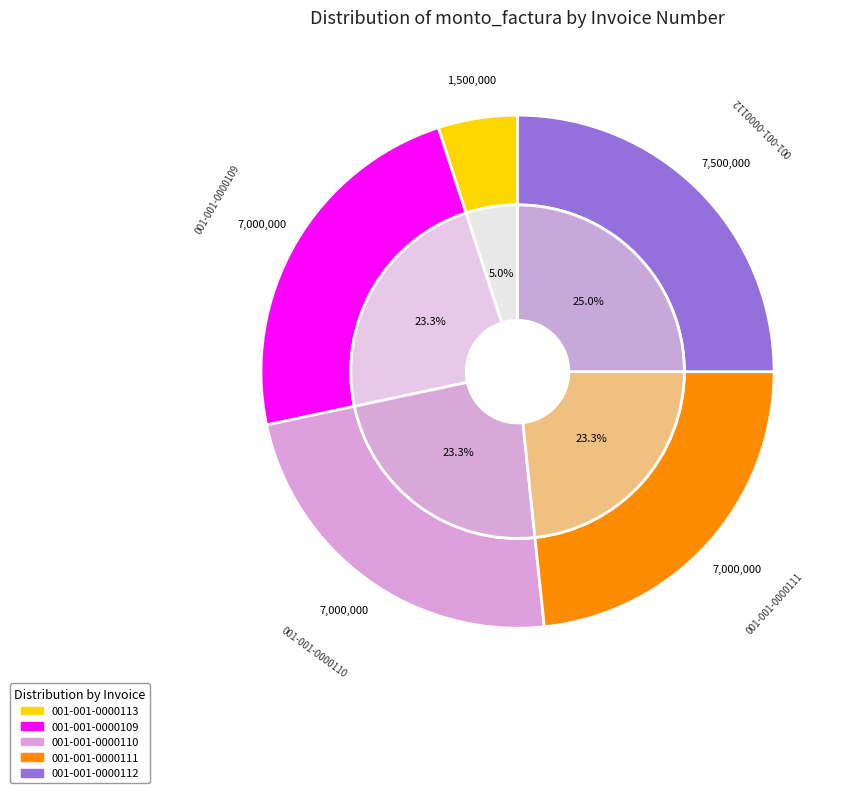

To the nearest percent, what is the difference between the largest and smallest slice percentages?

20%